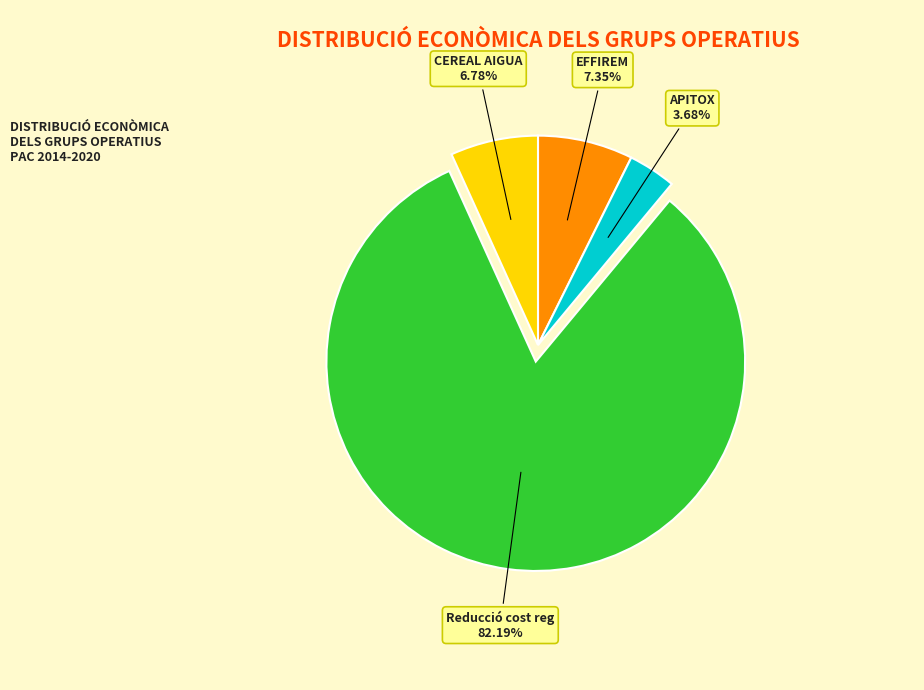

What is the ratio of the value at APITOX to the value at EFFIREM?

0.5